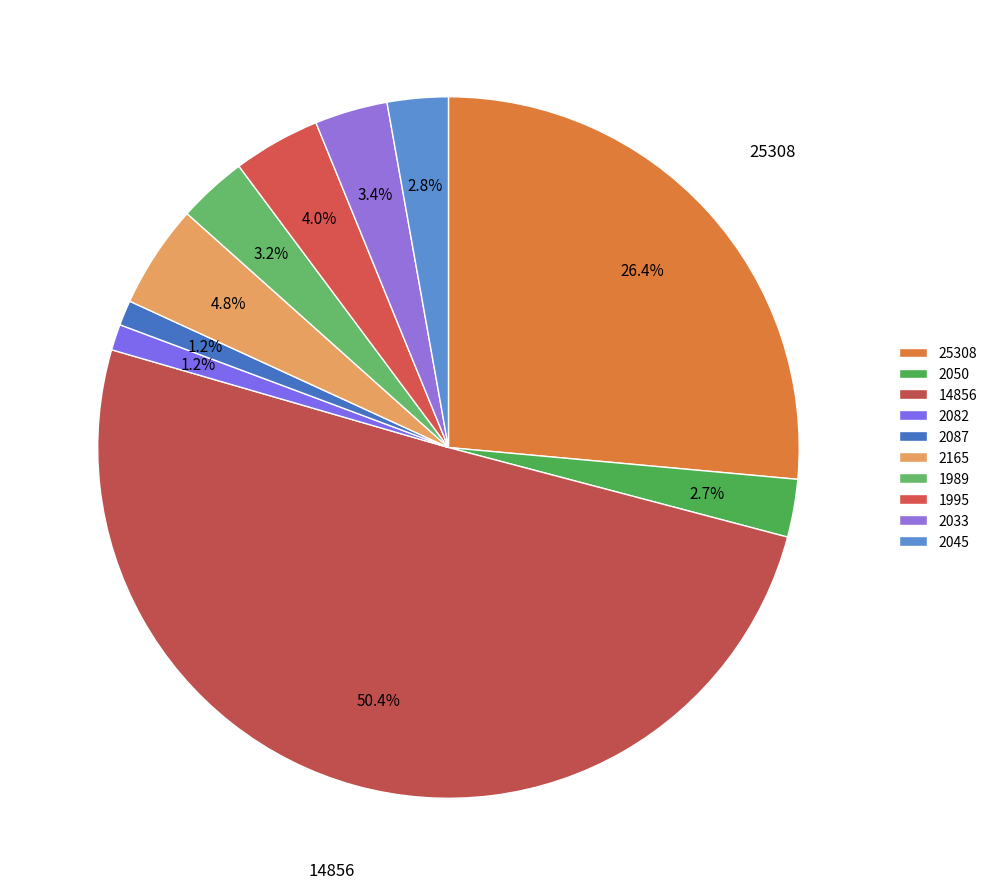

How many segments does this pie chart have?

10